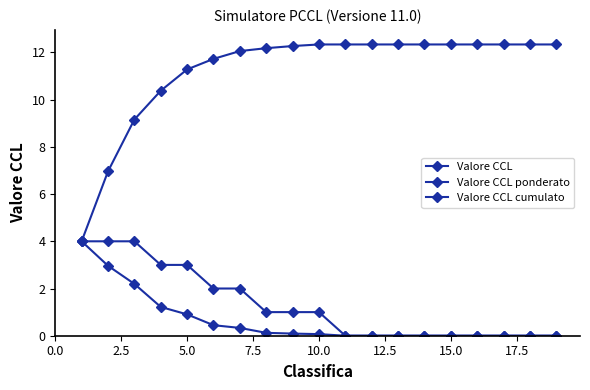

How many distinct data groups are displayed?

3